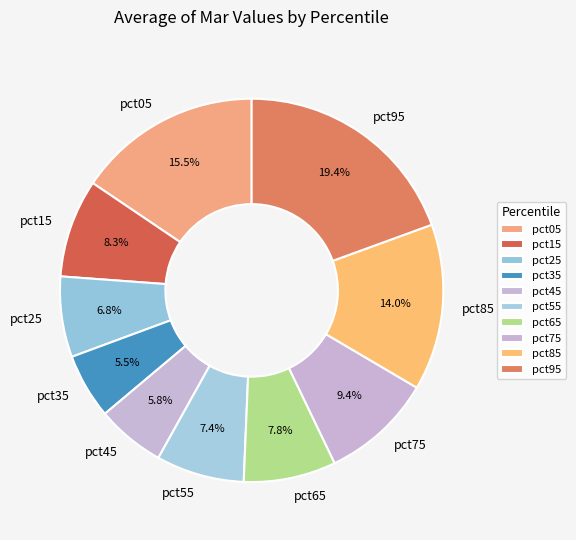

Which category has the biggest portion of the pie?

pct95